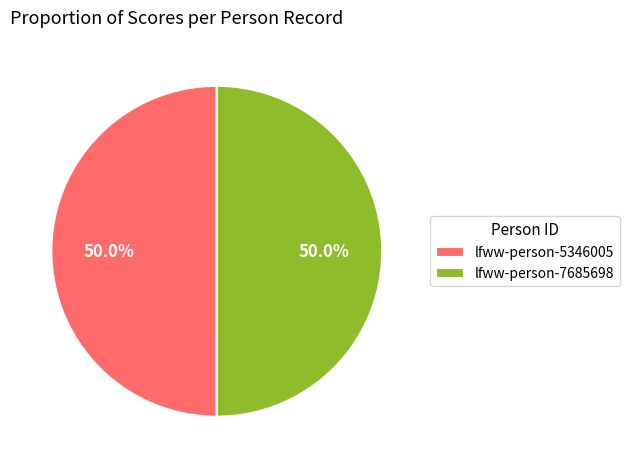

To the nearest percent, what is the average slice percentage?

50%